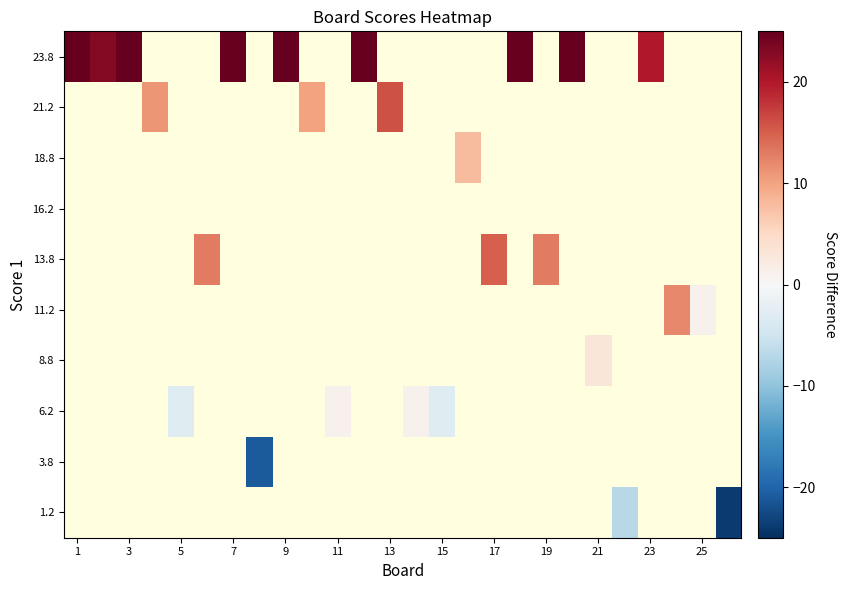

Count the number of categories in the chart.

26